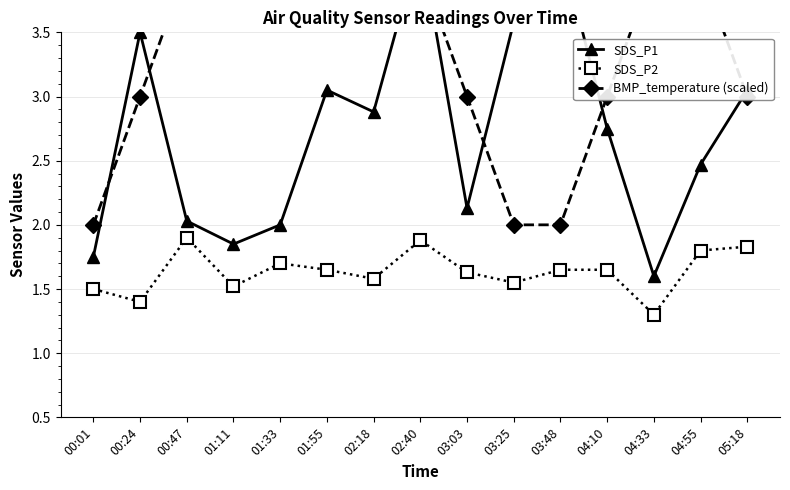

What is the label of the 4th point from the left?

01:11